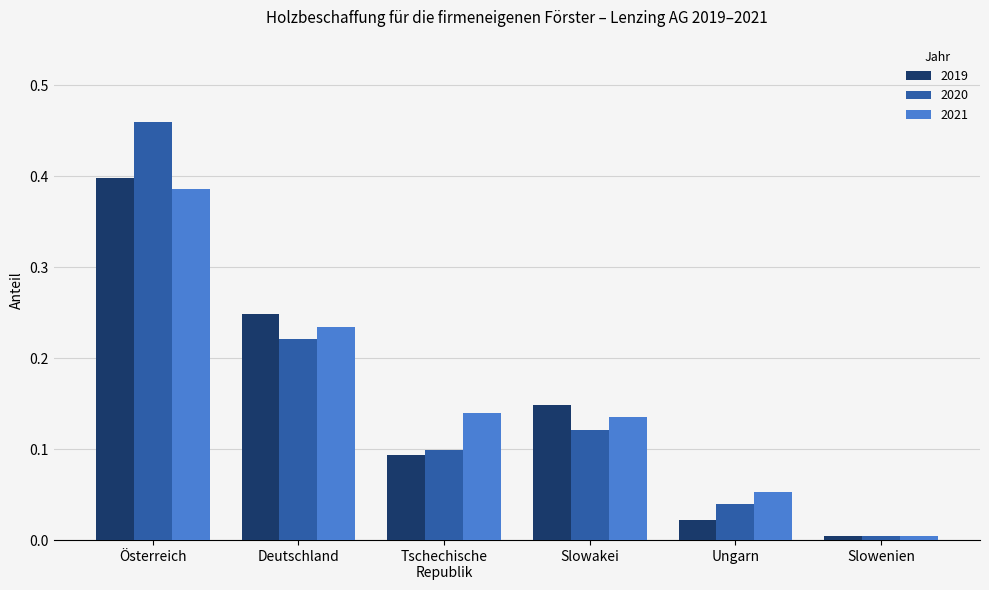

Is it true that 2020 equals 0.1 at Ungarn?

False